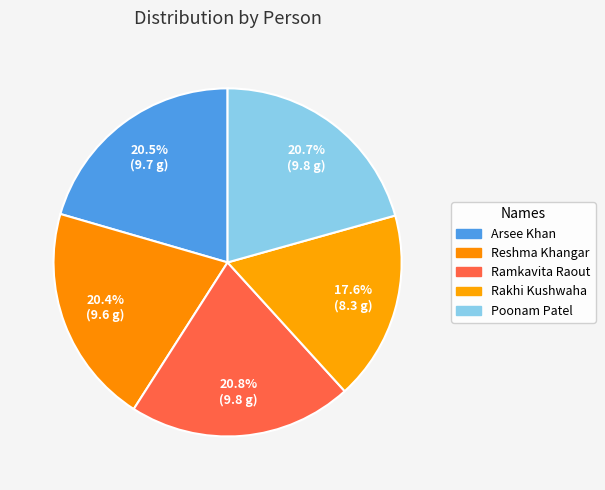

How many slices are in this pie chart?

5